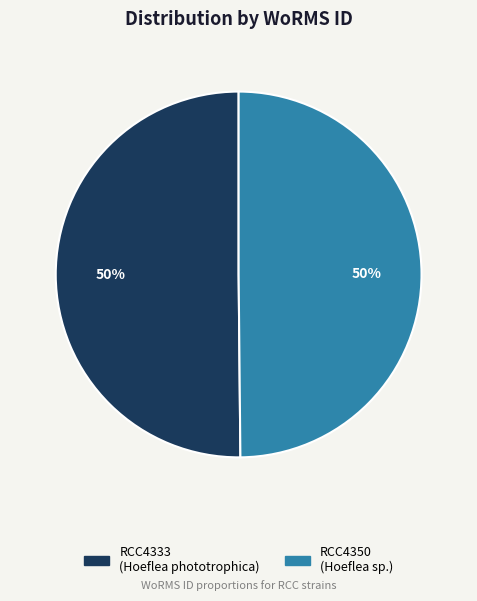

The RCC4333 slice represents 50% of the pie. True or false?

True